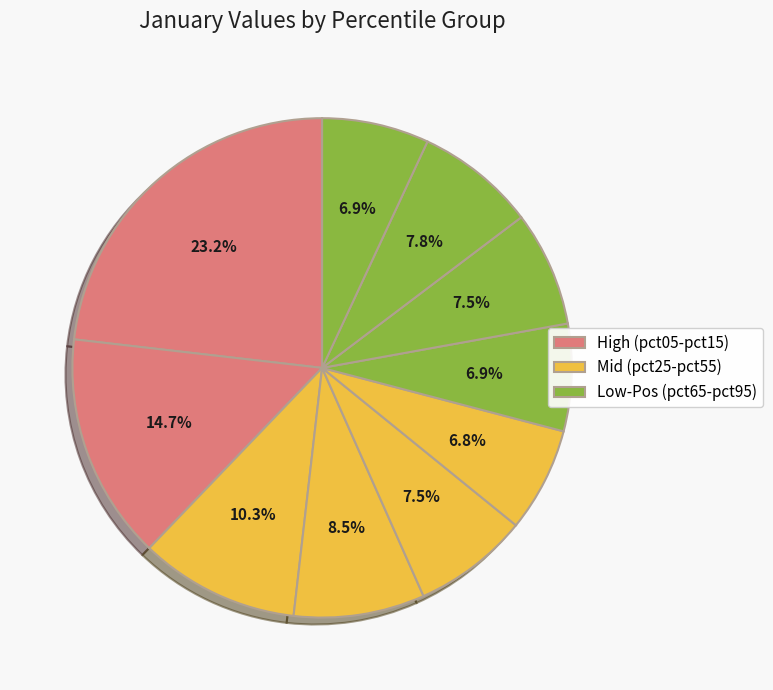

How many slices are in this pie chart?

10